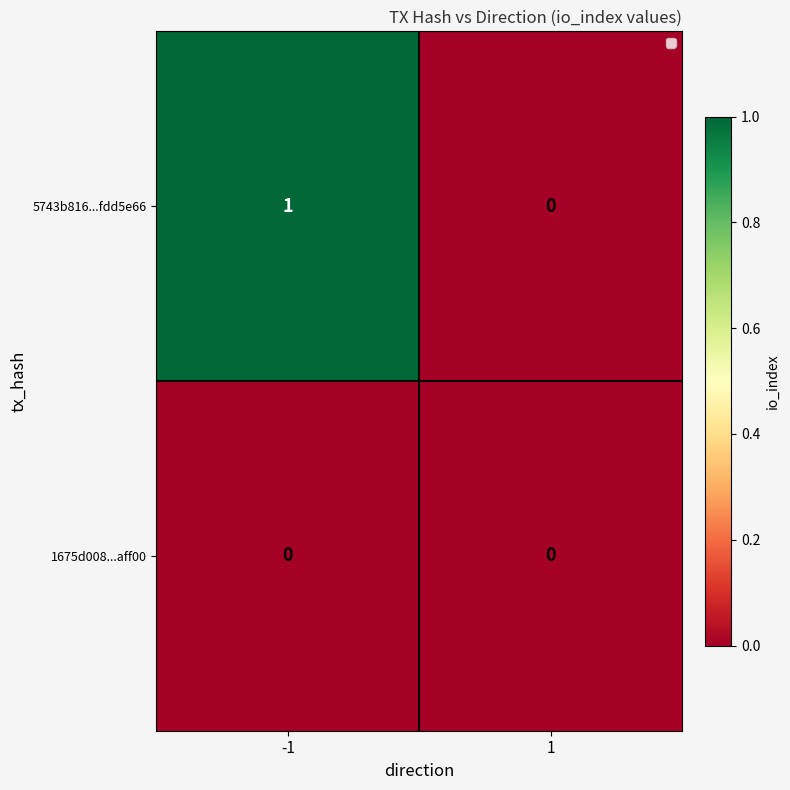

How many data points does each series have?

2